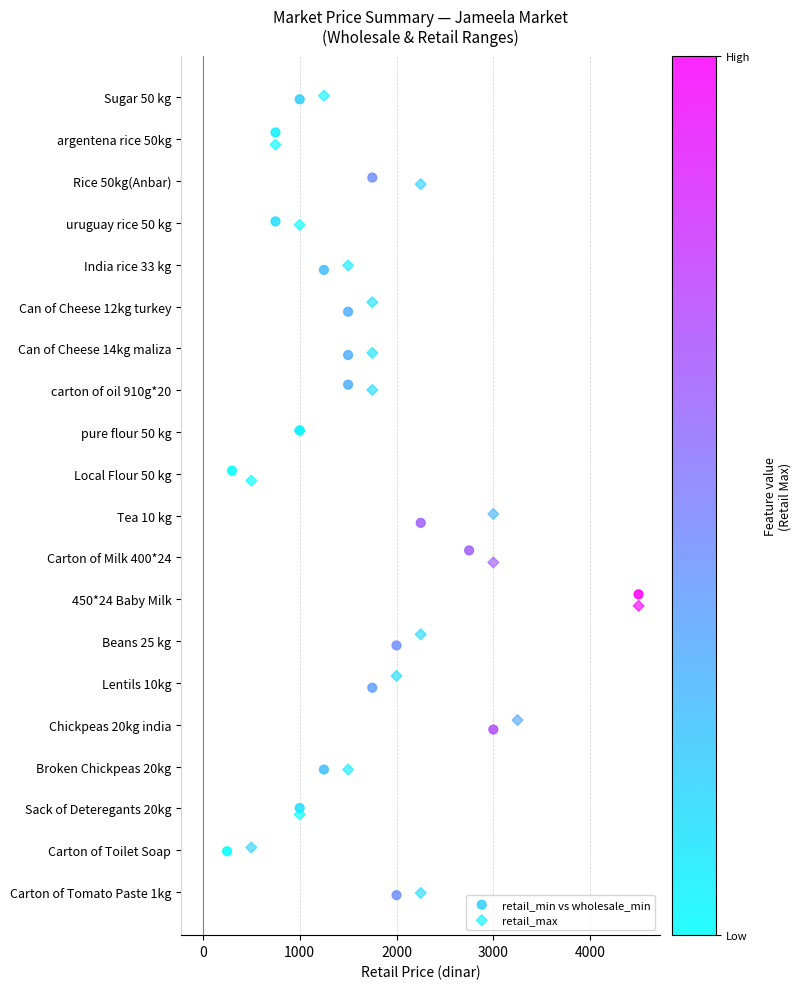

What are all the series names shown in the legend?

retail_min vs wholesale_min, retail_max